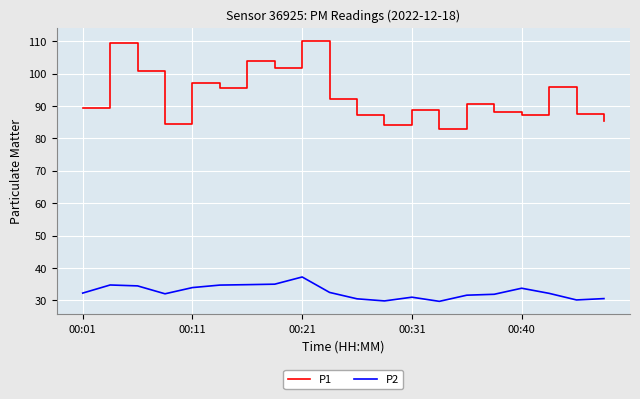

What is the maximum value for P1?

110.1